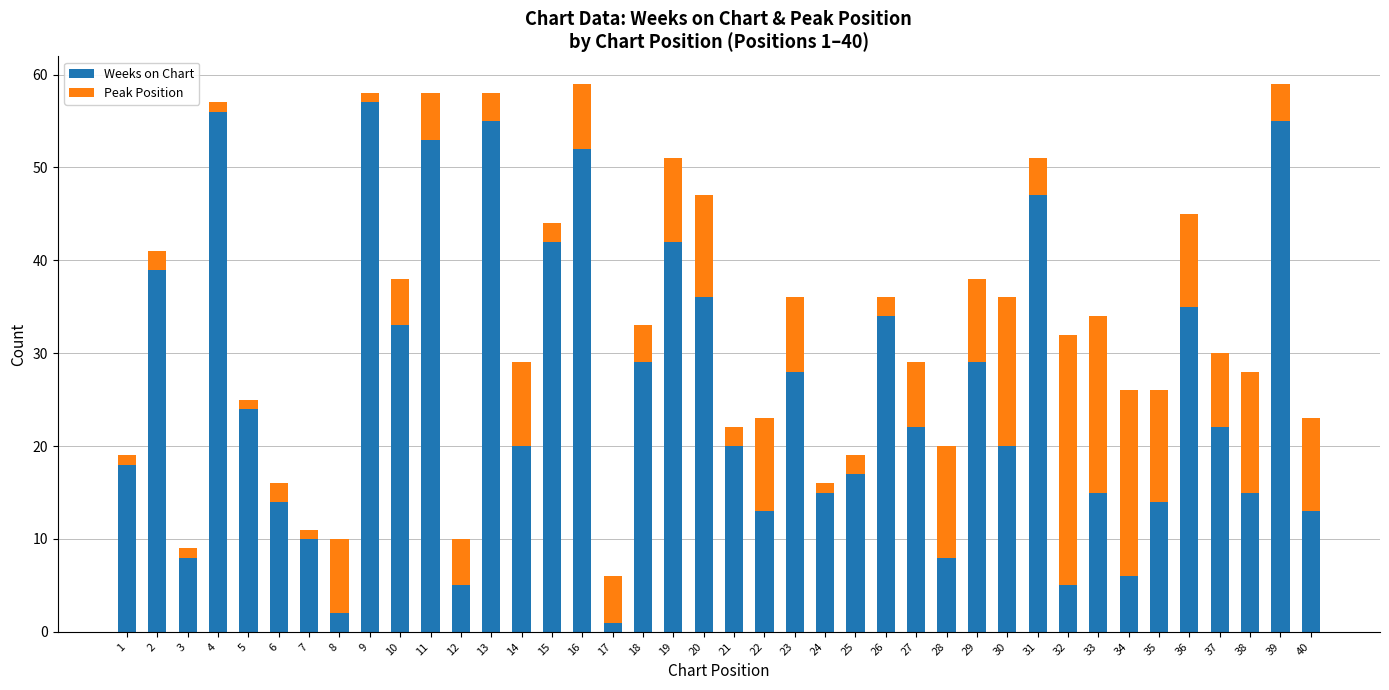

What is the value of the Weeks on Chart bar at the 36th from the left?

35